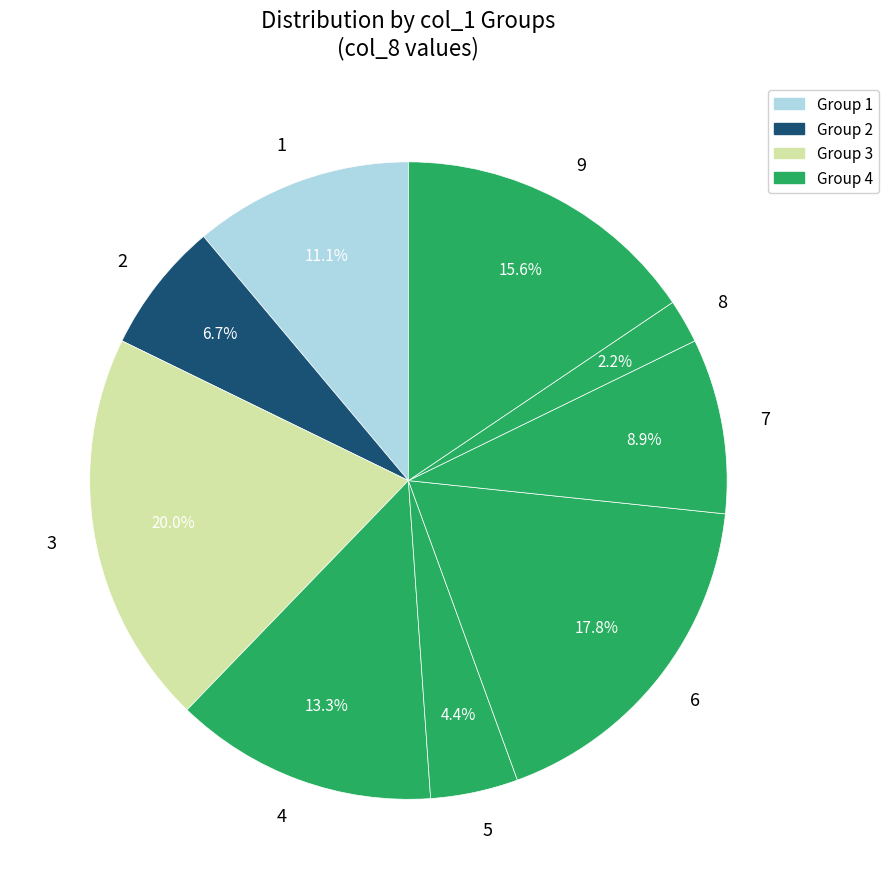

Rank the categories by value from highest to lowest.

3, 6, 9, 4, 1, 7, 2, 5, 8